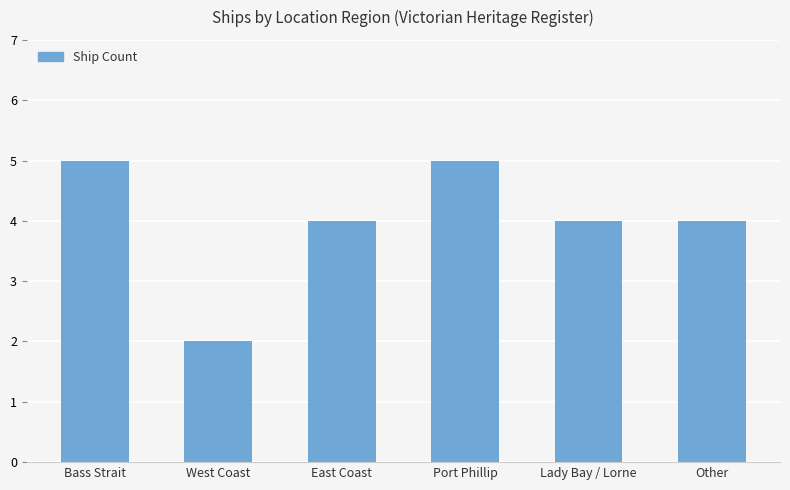

At which label does the data first exceed 4?

Bass Strait